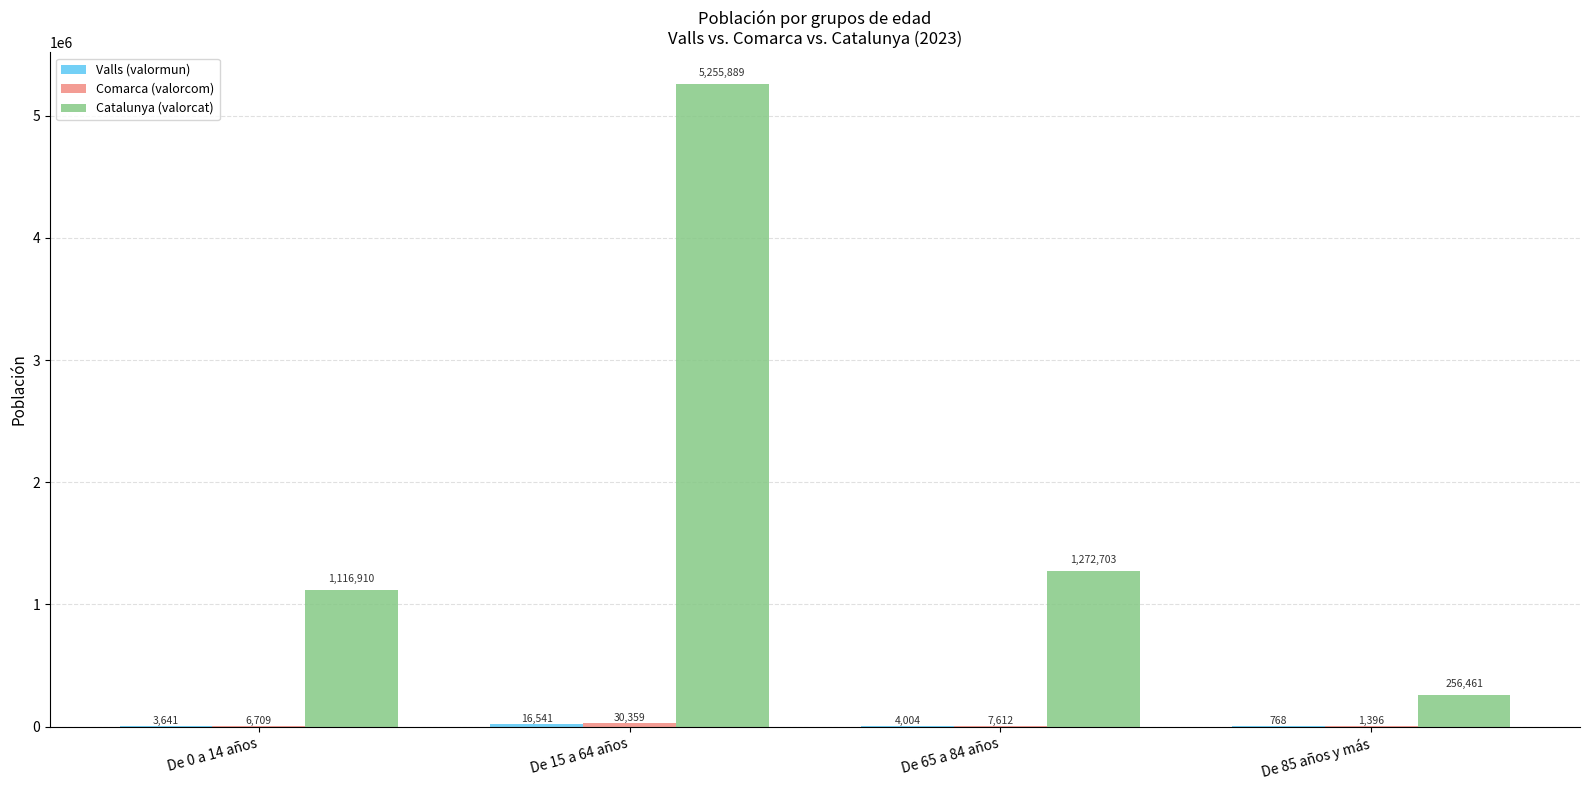

What is the greatest value displayed?

5255889